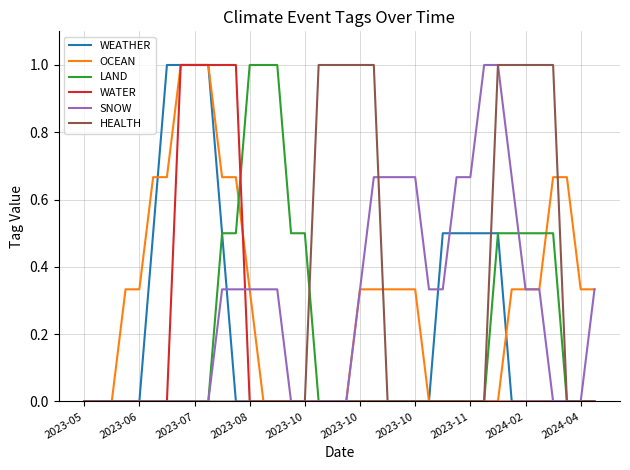

How many lines are shown in the chart?

6